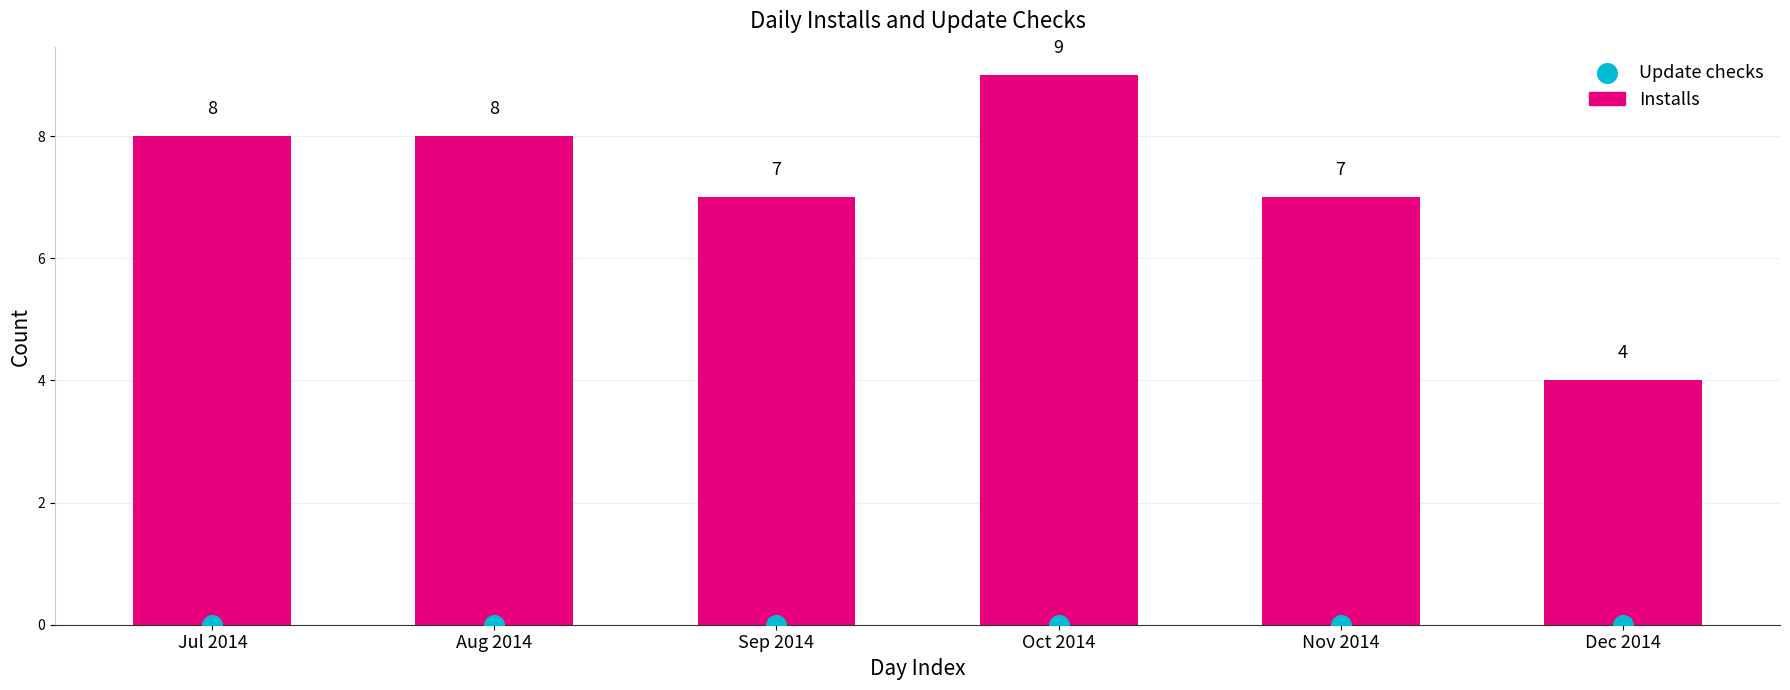

Is the value of Update checks at Nov 2014 greater than the value of Installs at Dec 2014?

No